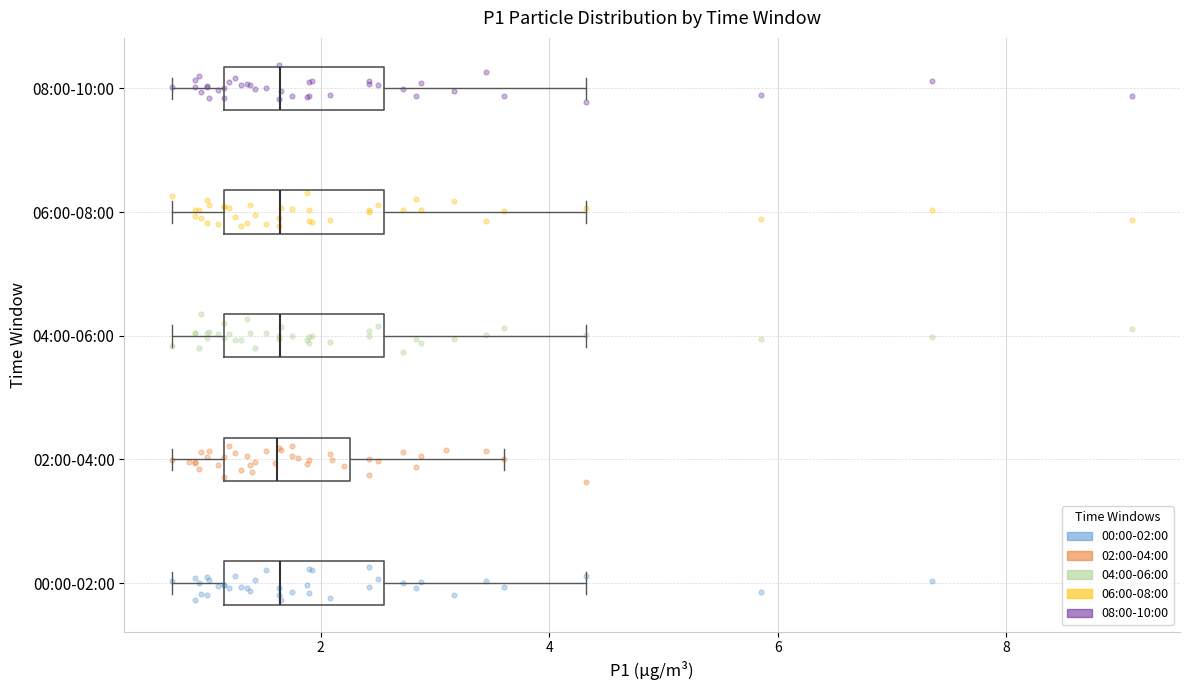

Reading bottom to top, transcribe this box plot: for each box, give where its median line is, the range the box spans, and where its two whiskers end, as read against the x-axis. The values are not printed on the chart, so give them approximately, as read against the axis.

00:00-02:00: median 1.6, box 1.2 to 2.6, whiskers 0.8 to 4.4
02:00-04:00: median 1.6, box 1.2 to 2.2, whiskers 0.8 to 3.6
04:00-06:00: median 1.6, box 1.2 to 2.6, whiskers 0.8 to 4.4
06:00-08:00: median 1.6, box 1.2 to 2.6, whiskers 0.8 to 4.4
08:00-10:00: median 1.6, box 1.2 to 2.6, whiskers 0.8 to 4.4